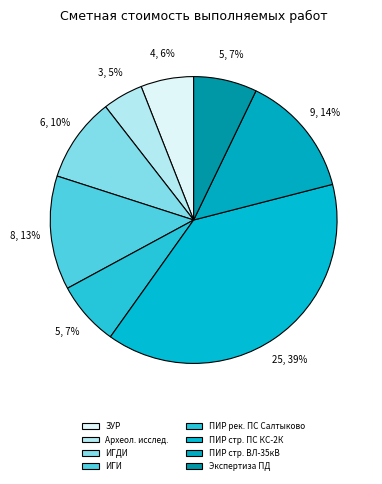

Count the number of slices in the pie.

8